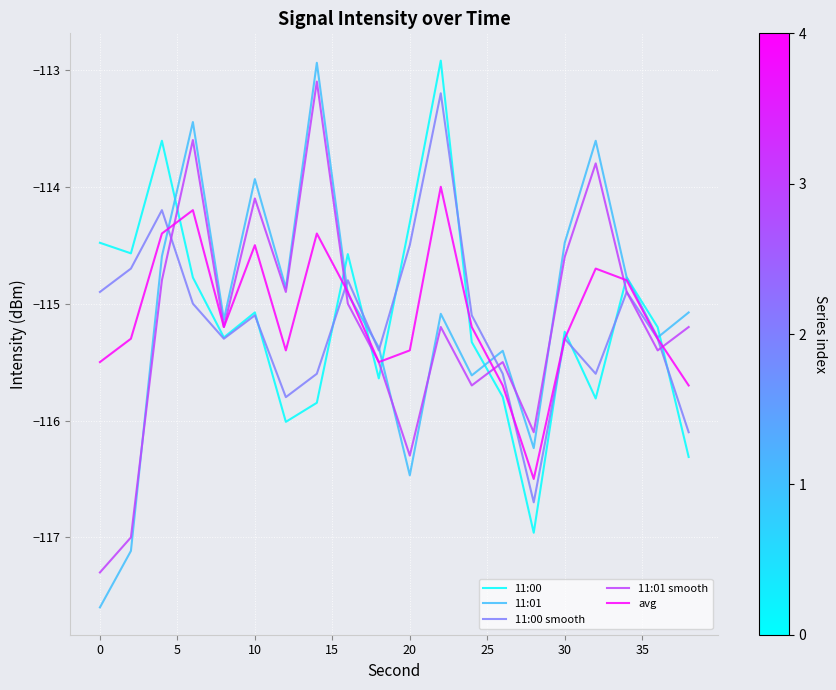

Which series has the widest spread of values?

11:01